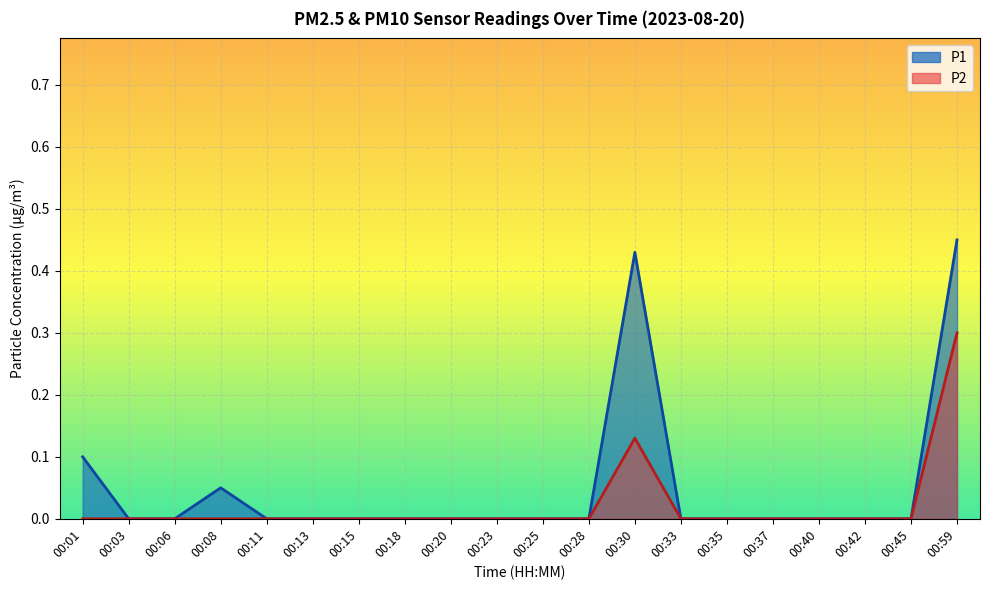

At how many categories does at least one series exceed 0?

4